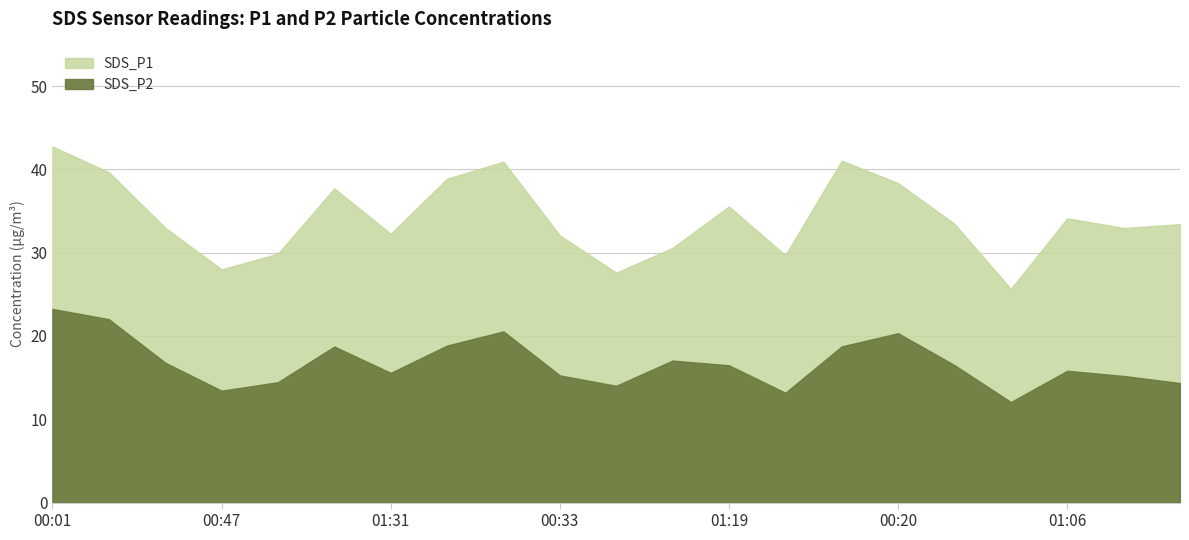

At which category is the sum across all series the highest?

00:01